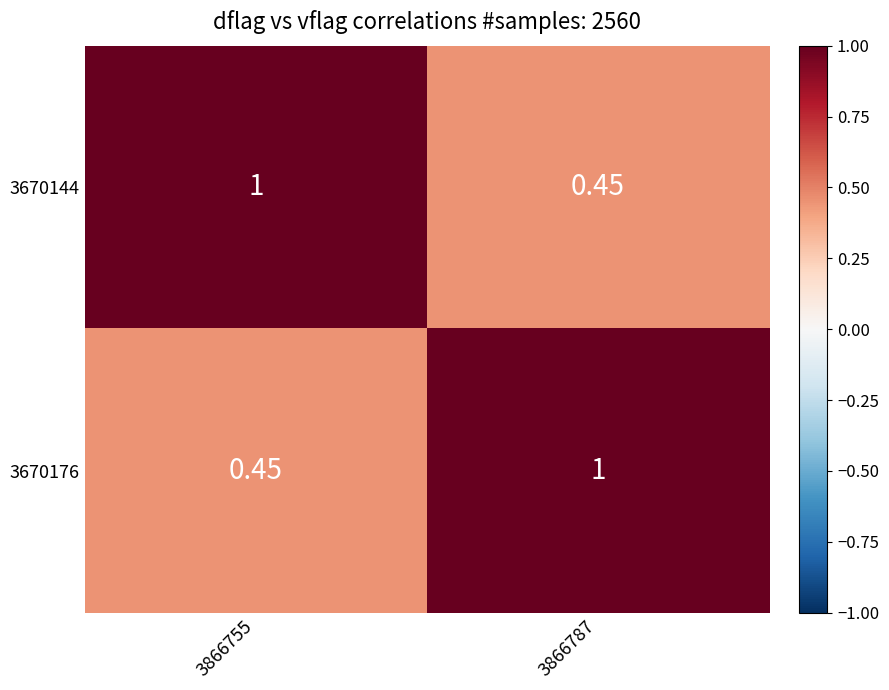

Is the value of 3670144 at 3866755 greater than the value of 3670176 at 3866755?

Yes